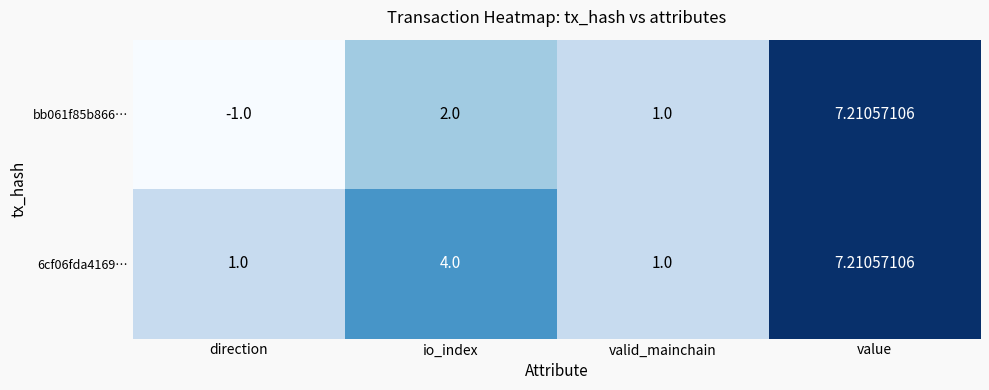

Where is 6cf06fda4169… nearest to the value 4?

io_index